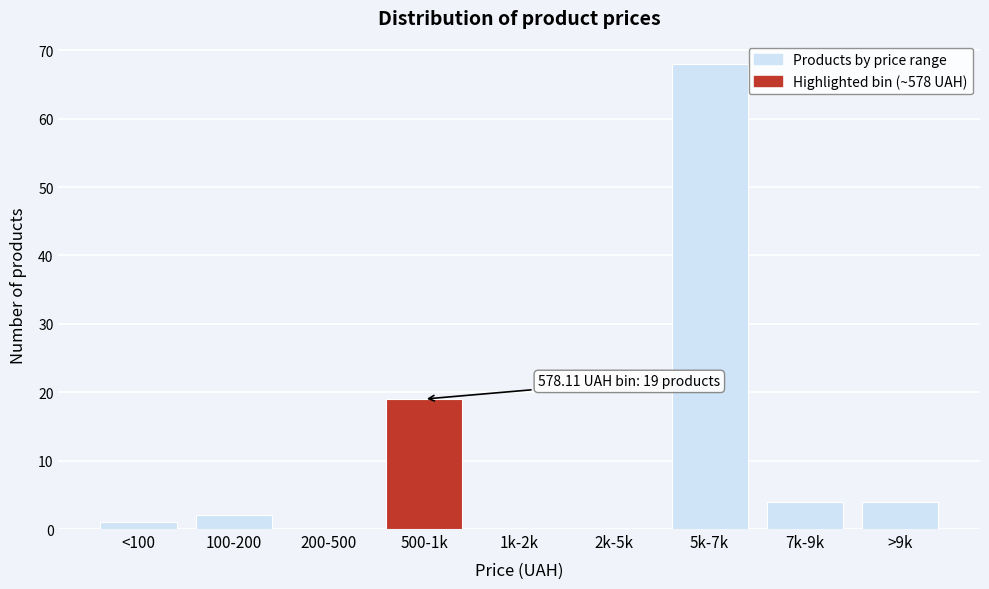

Reading left to right, extract all data points from this chart.

<100=1	100-200=2	200-500=0	500-1k=19	1k-2k=0	2k-5k=0	5k-7k=68	7k-9k=4	>9k=4